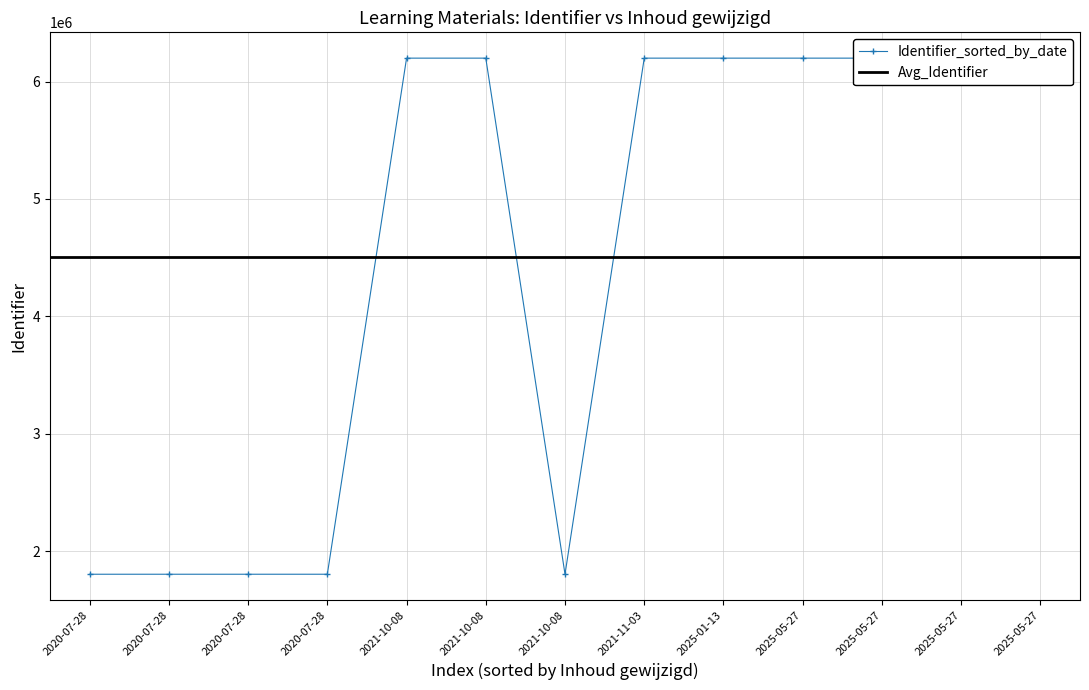

What is the label of the 3rd point from the right?

2025-05-27